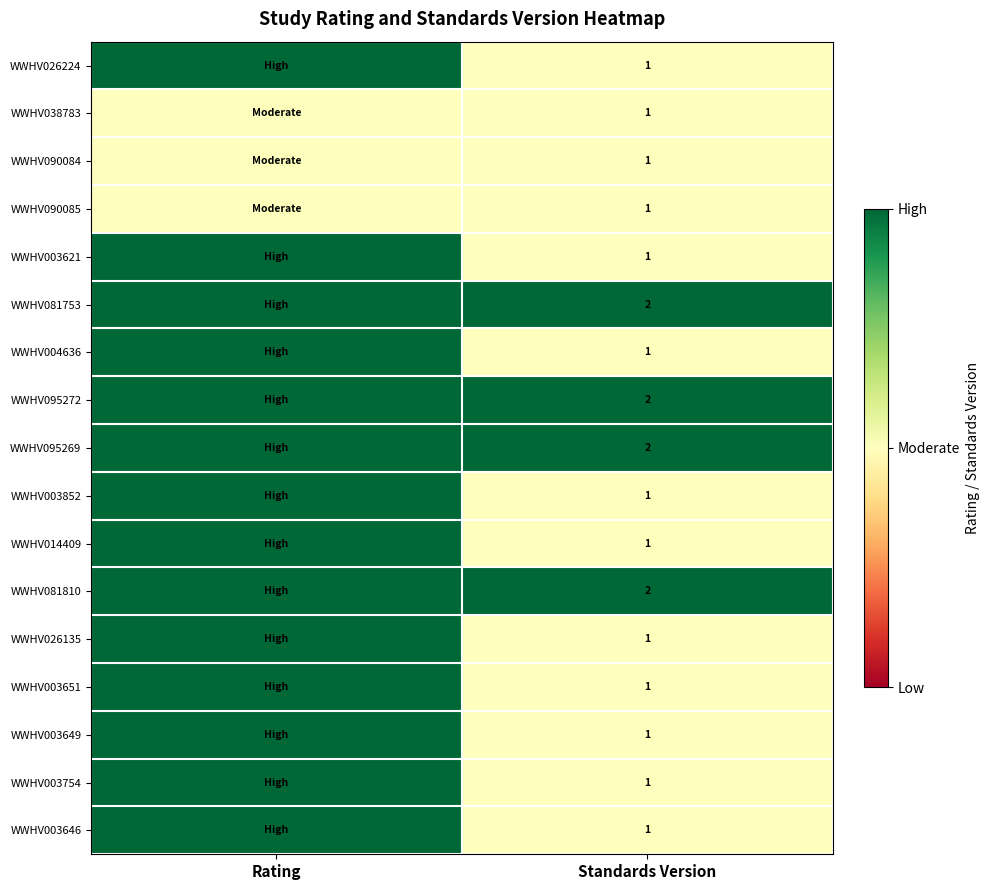

What is the total value across all series at Standards Version?

21